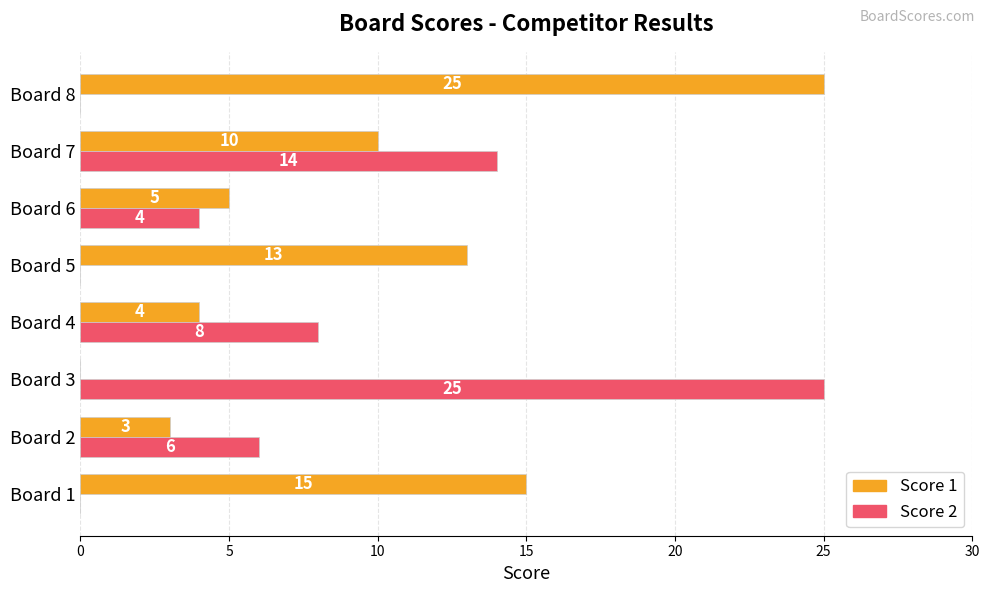

Between Board 4 and Board 6, which series saw the biggest shift?

Score 2